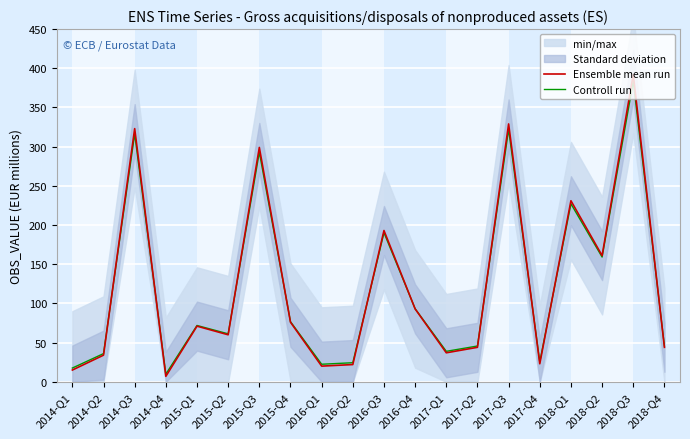

Is it true that Controll run equals 29.0 at 2014-Q1?

False